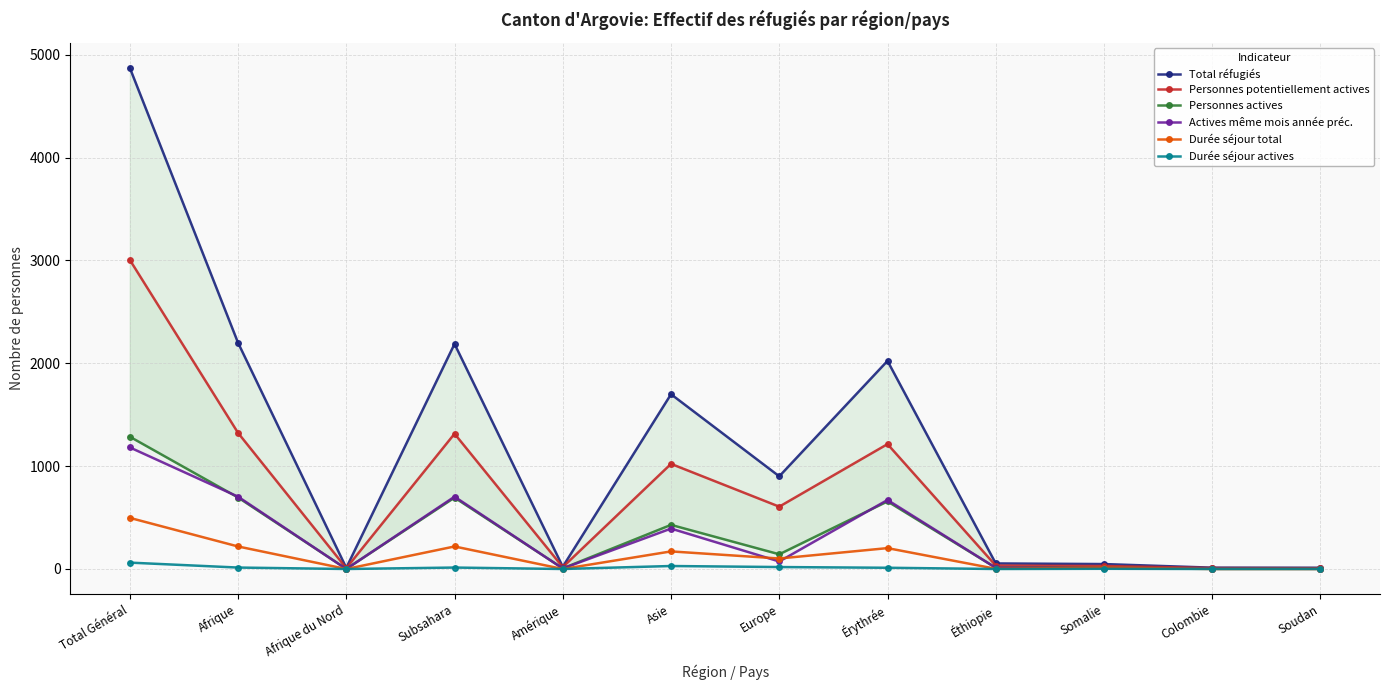

Which series changed the most between Afrique du Nord and Éthiopie?

Total réfugiés